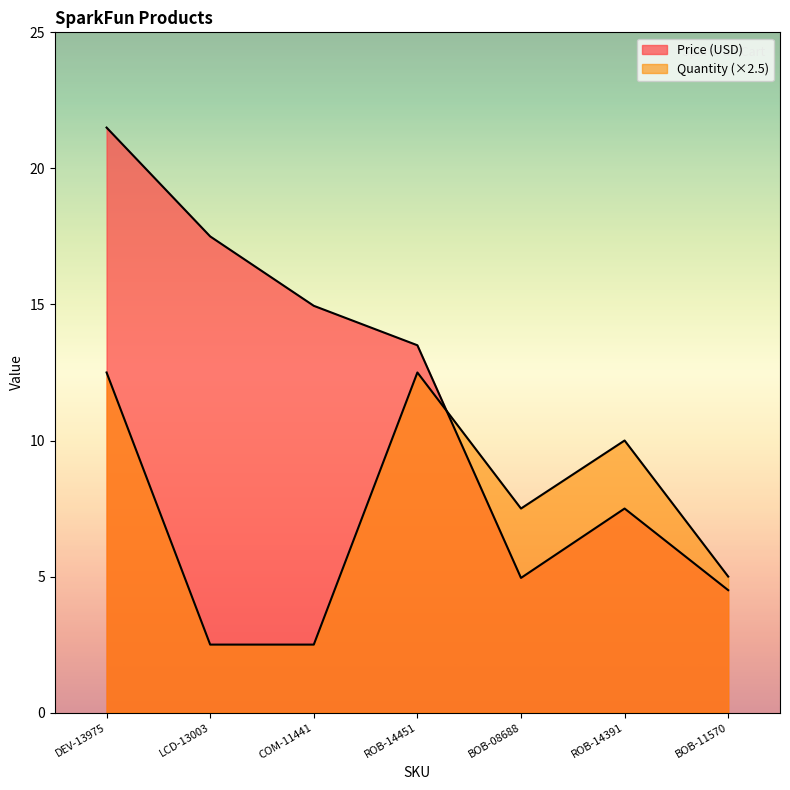

What is the average value of the Price (USD) series?

12.1